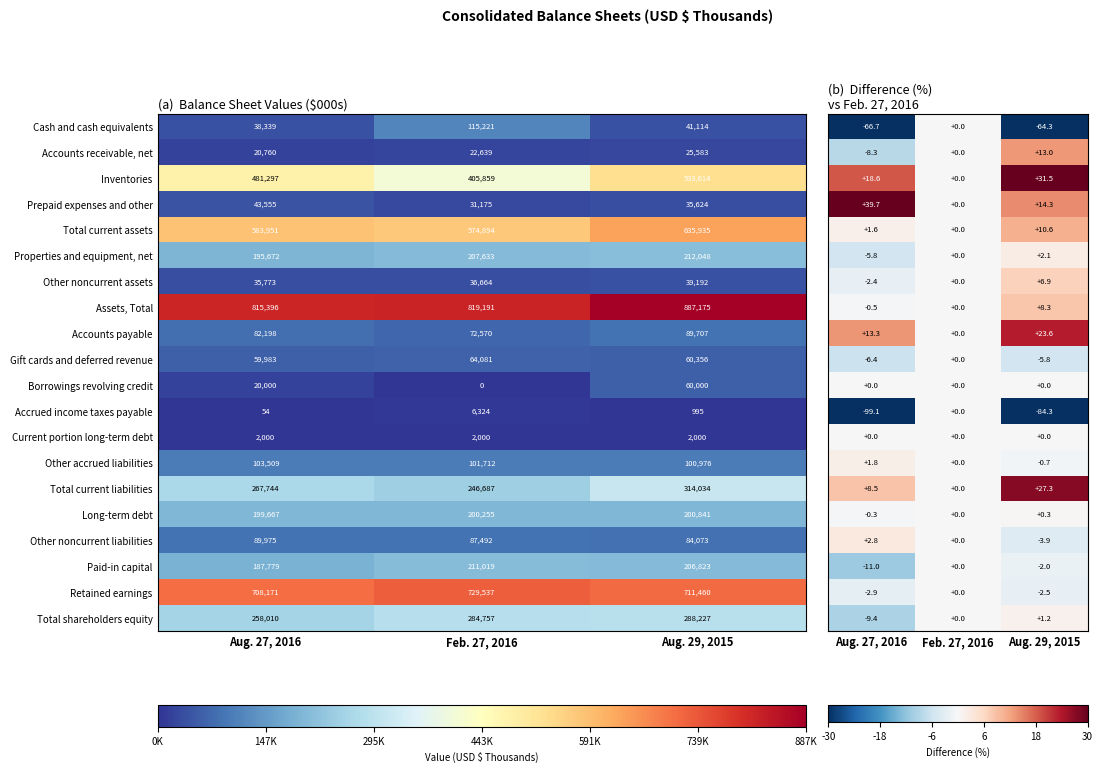

The Retained earnings series shows -1.2 at Aug. 29, 2015. True or false?

False